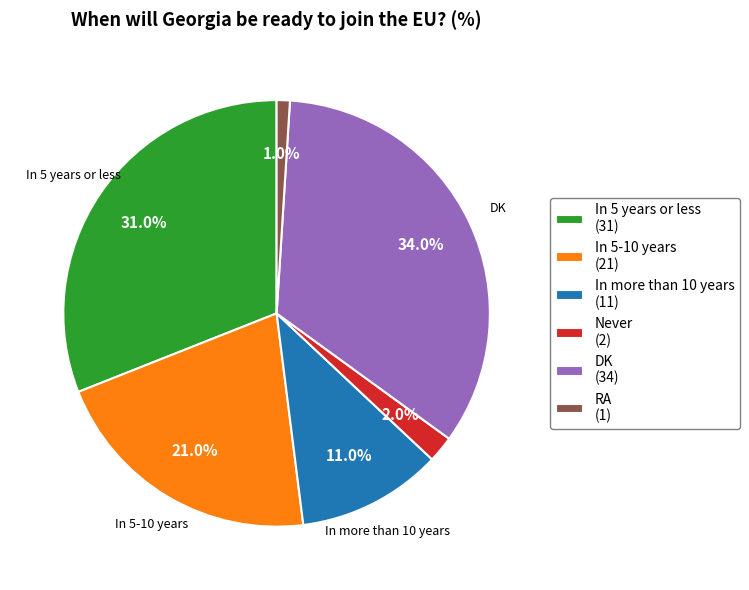

Is there a majority slice in this chart?

No